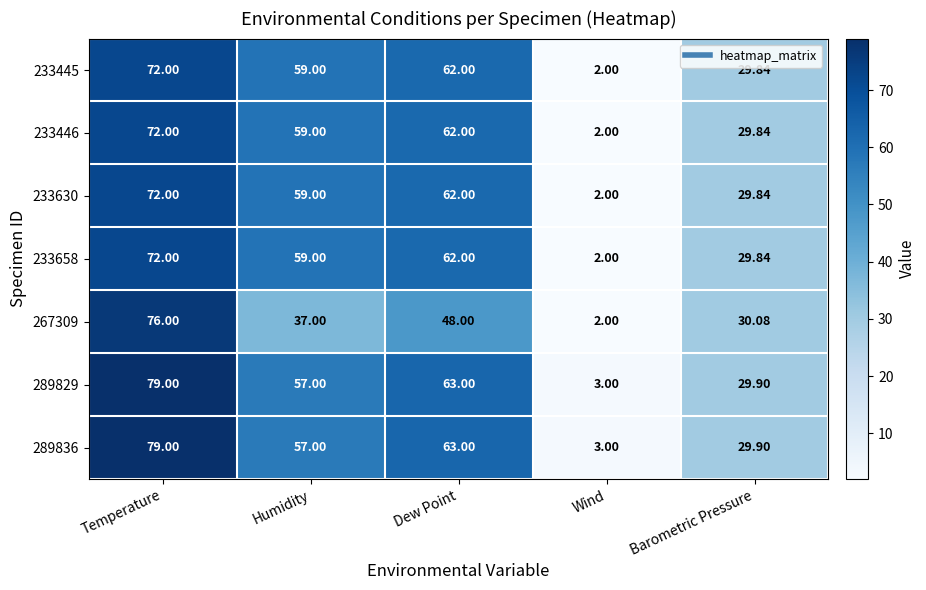

Rank the categories by 267309 value from lowest to highest.

Wind, Barometric Pressure, Humidity, Dew Point, Temperature